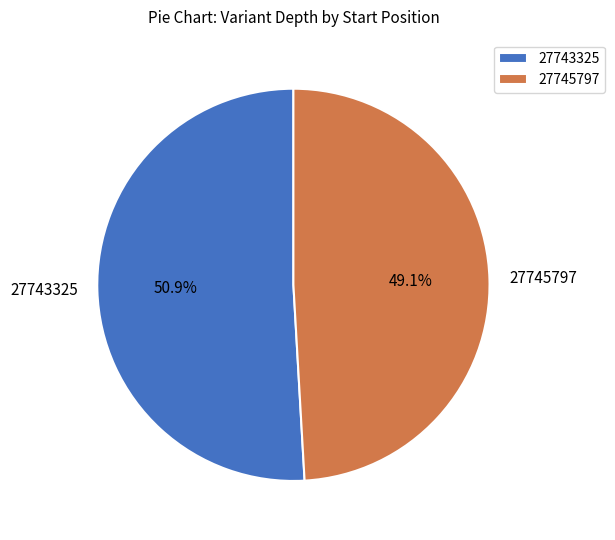

To the nearest percent, what percentage of the pie is 27745797?

49%